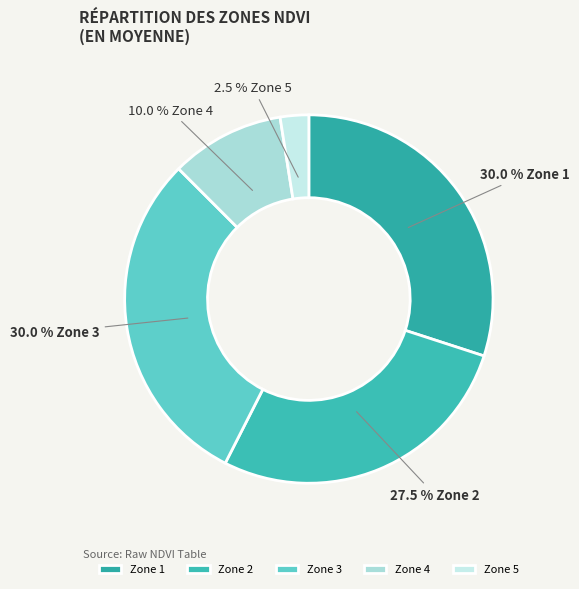

What percentage is NOT represented by Zone 1?

70.0%